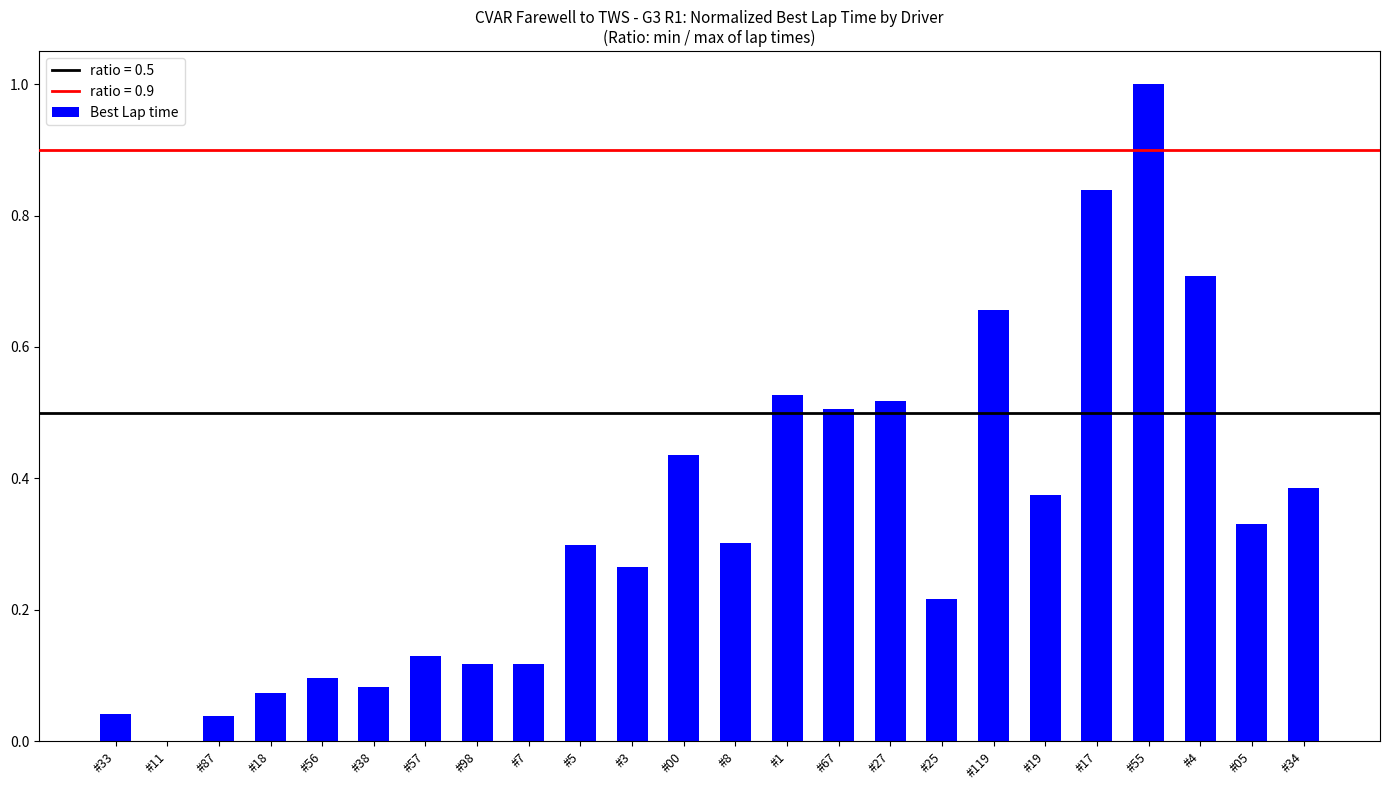

The value at #4 is 0.7. True or false?

True